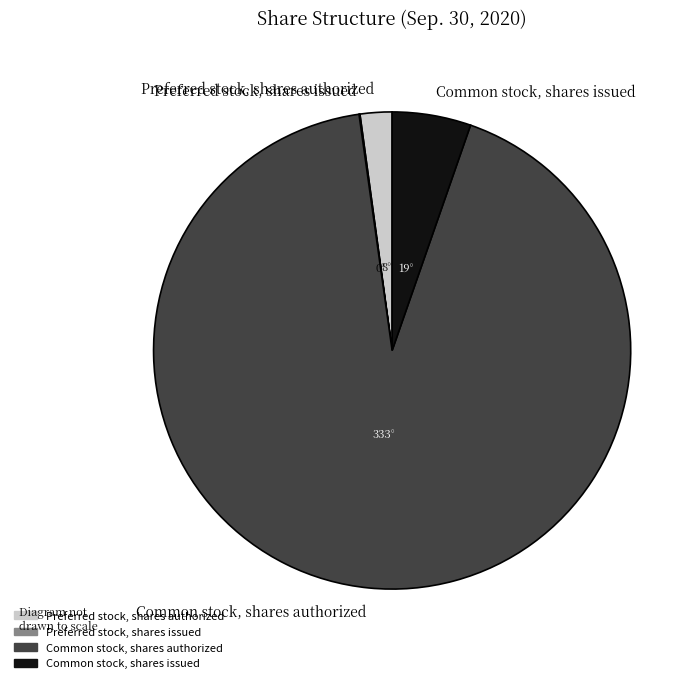

What is the ratio of the value at Common stock, shares authorized to the value at Common stock, shares issued?

17.3